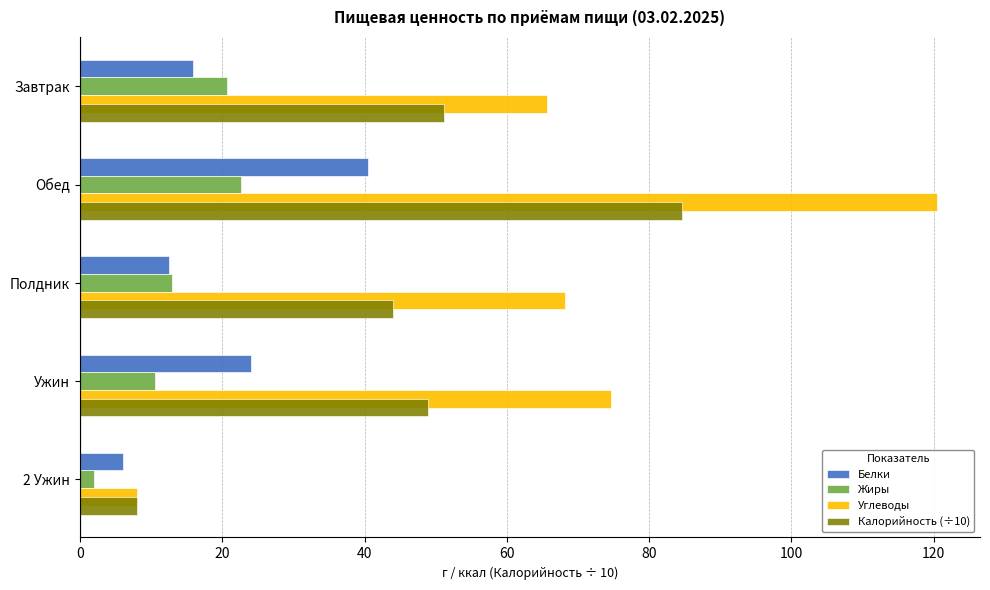

Which series has the largest total across all categories?

Углеводы